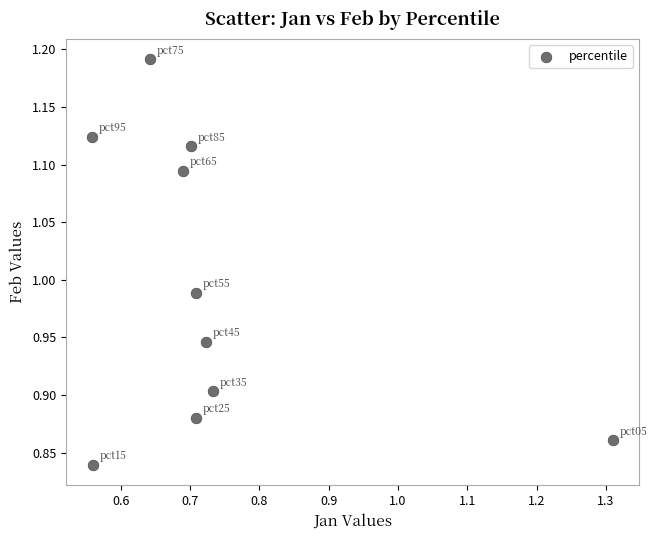

What is the average X value?

0.7